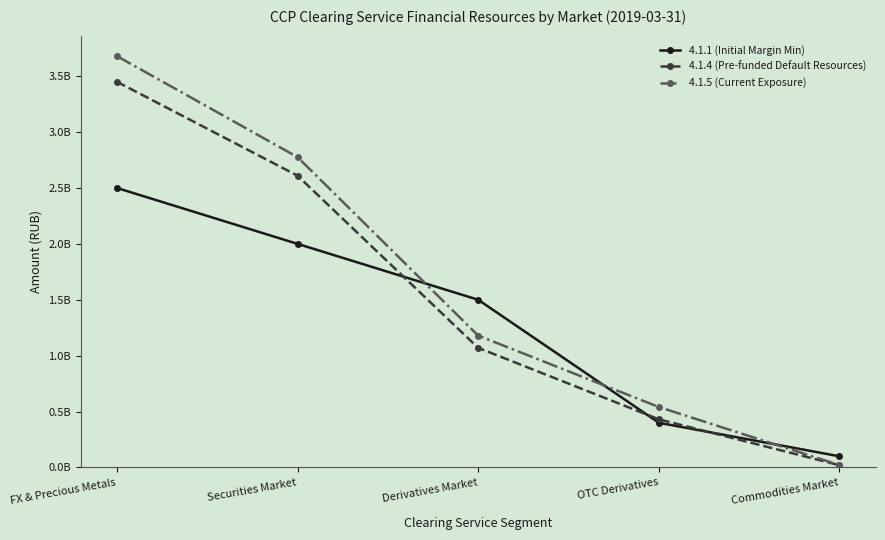

After their last crossing, which series has the higher values: 4.1.1 (Initial Margin Min) or 4.1.4 (Pre-funded Default Resources)?

4.1.1 (Initial Margin Min)